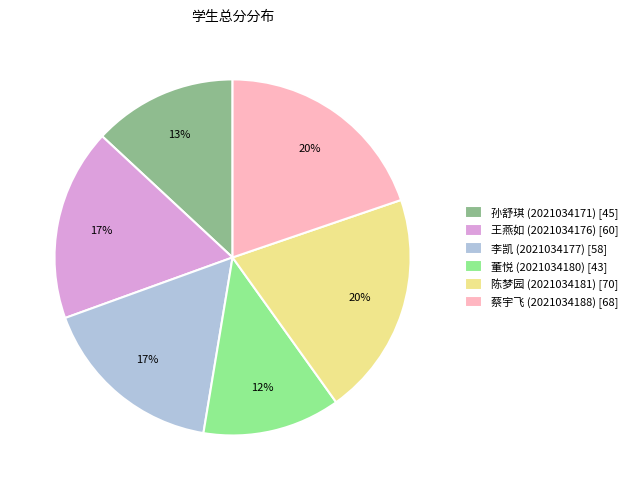

To the nearest percent, what is the difference between the 王燕如 (2021034176) [60] and 董悦 (2021034180) [43] slice percentages?

5%